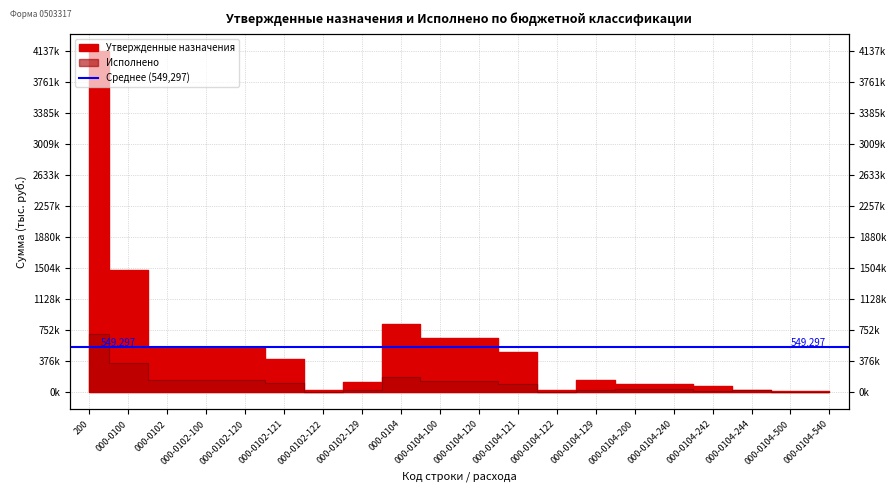

Reading left to right, extract all data points from this chart.

Утвержденные назначения: 4137024.1	1483786.1	552656.0	552656.0	552656.0	405713.0	24418.0	122525.0	830301.0	658320.0	658320.0	482624.0	29944.0	145752.0	105277.0	105277.0	72650.0	32627.0	16704.0	16704.0
Исполнено: 709364.0	351226.1	144677.1	144677.1	144677.1	110820.0	0.0	33857.1	184797.0	138686.1	138686.1	105958.3	0.0	32727.8	41934.9	41934.9	12212.9	29722.0	4176.0	4176.0